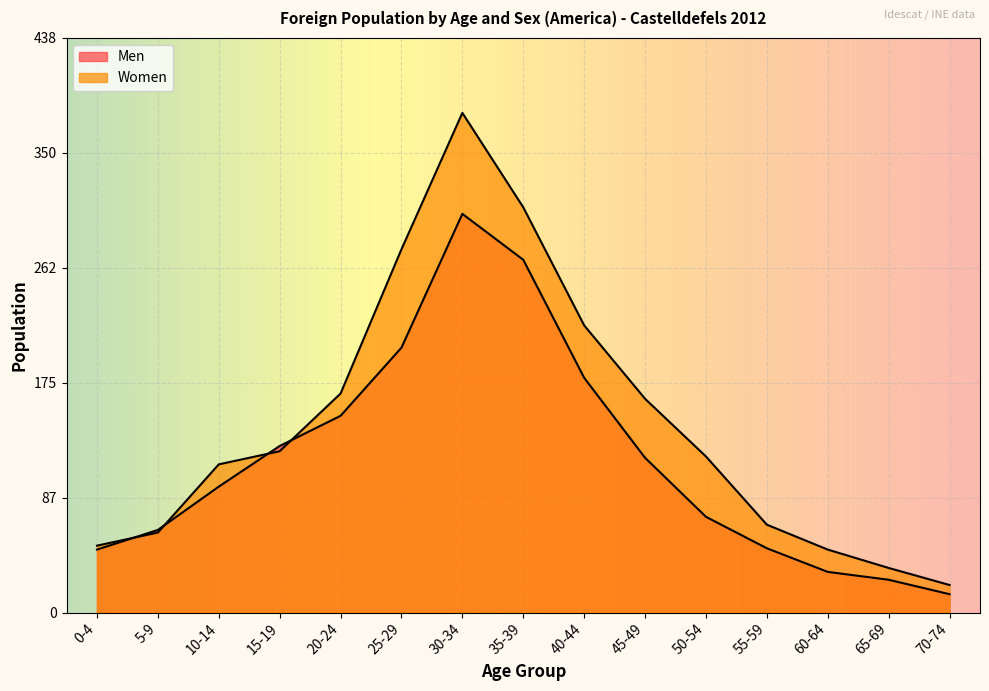

Which series has the largest total across all categories?

Women